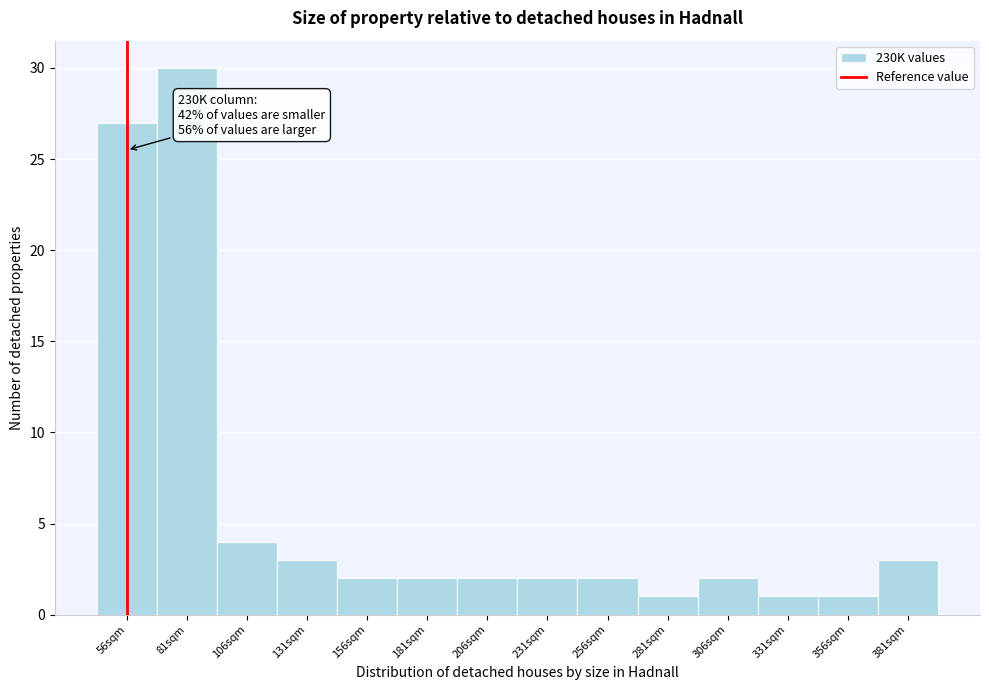

Reading left to right, transcribe all the data shown in this chart.

27	30	4	3	2	2	2	2	2	1	2	1	1	3